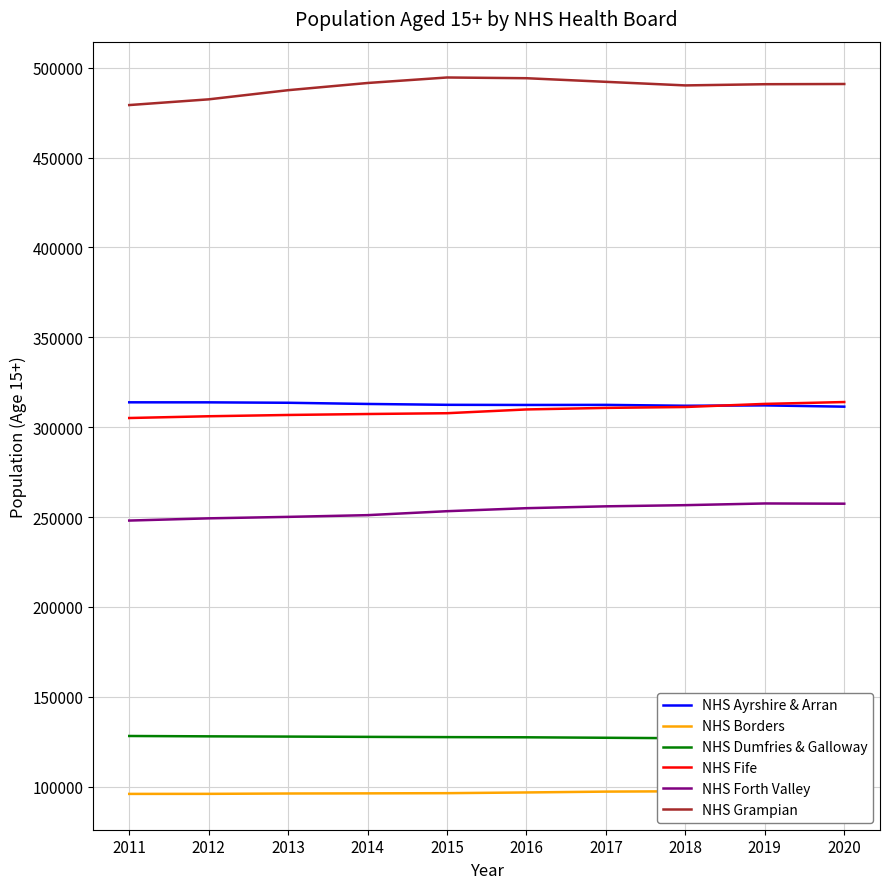

At which category does the chart reach its peak across all series?

2015